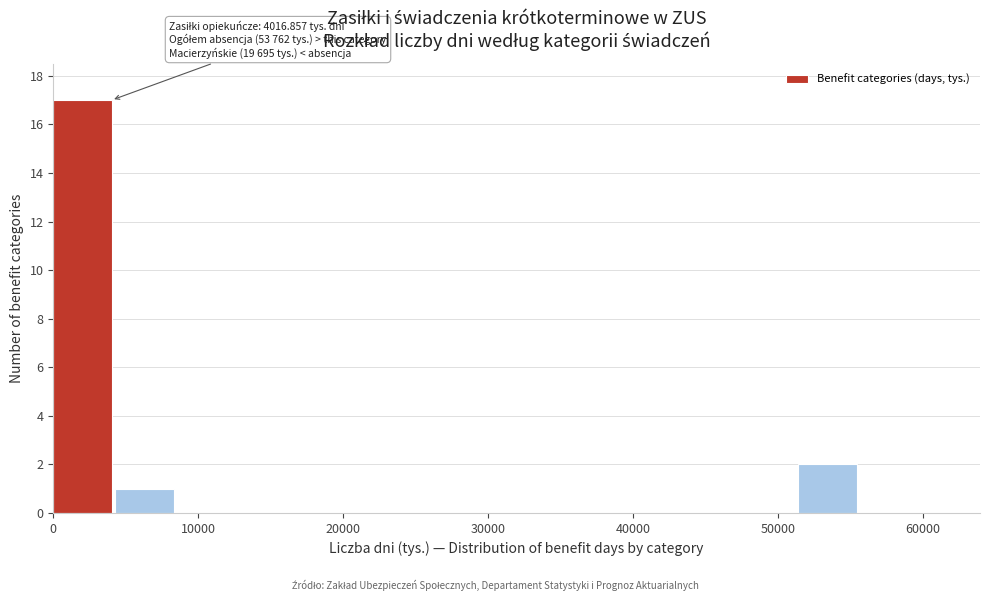

Which range on the x-axis has the tallest bar?

0 to 4000